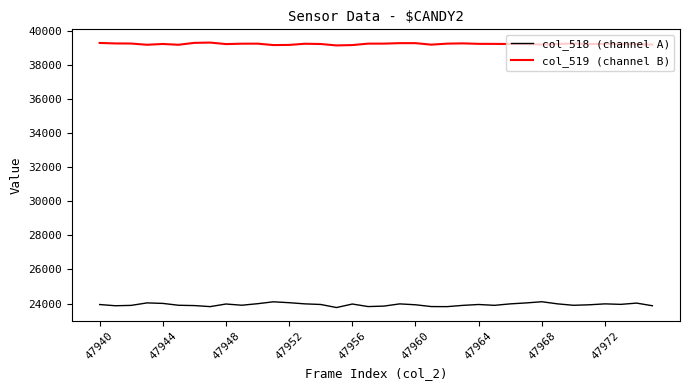

What is the greatest value displayed?

39295